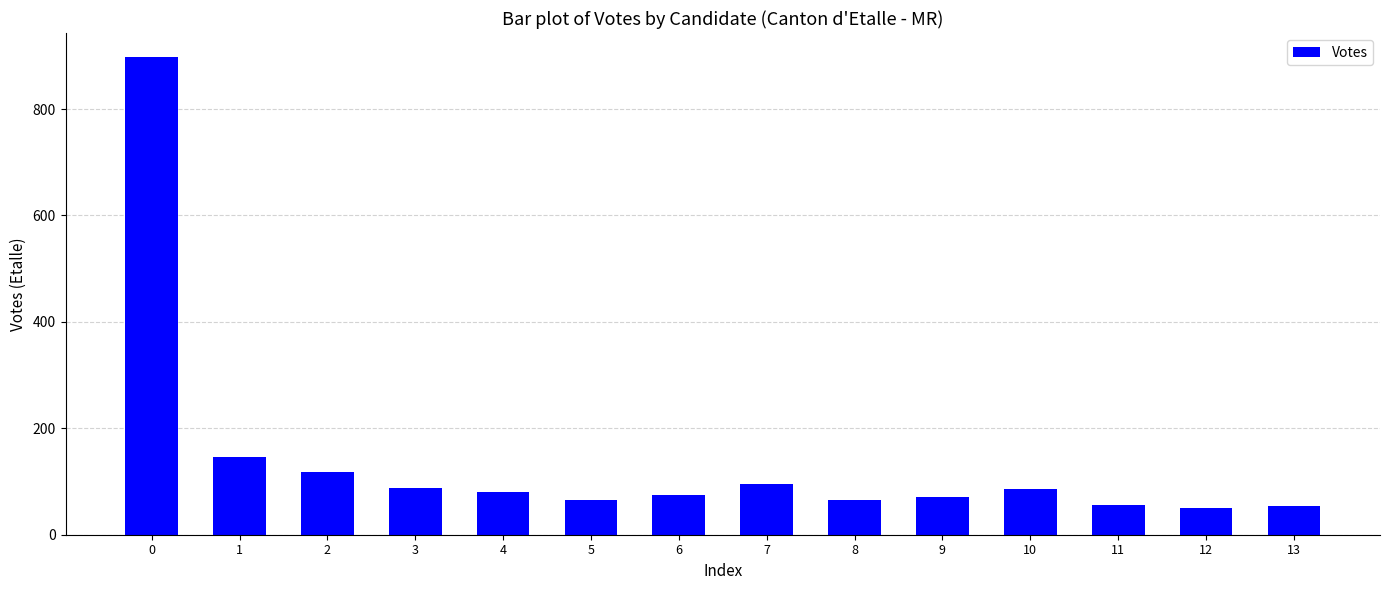

What is the value of the 6th bar from the left?

66